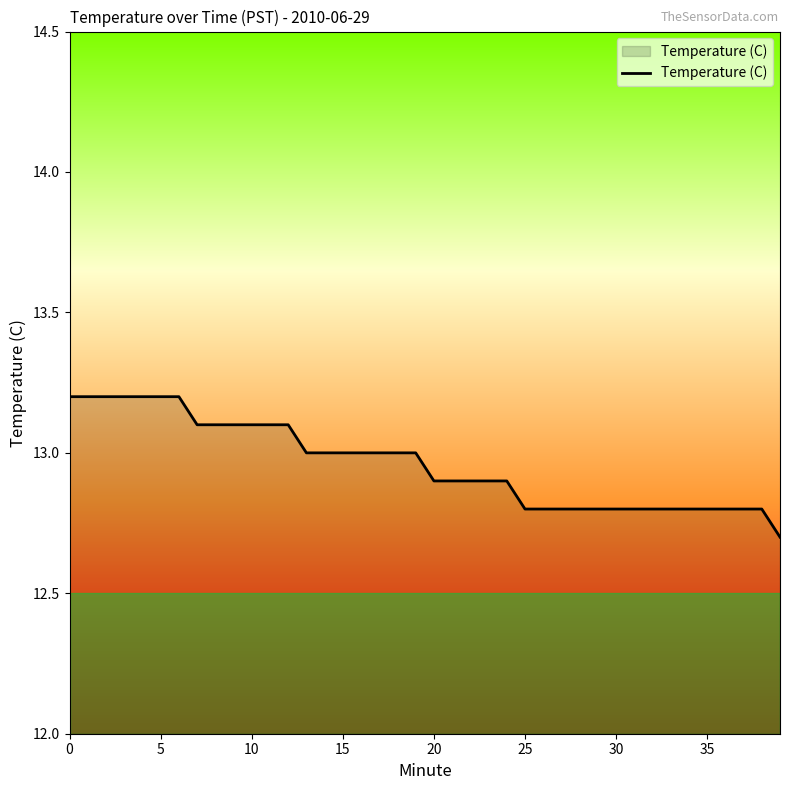

What is the greatest value displayed?

13.2